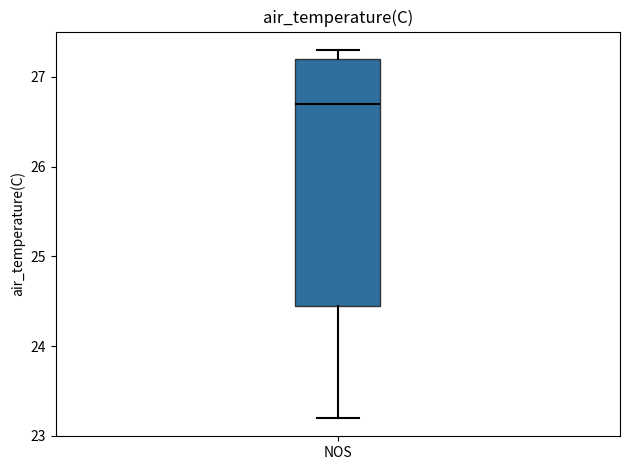

Transcribe this box plot: give where the median line is, the range the box spans, and where the two whiskers end, as read against the y-axis. The values are not printed on the chart, so give them approximately, as read against the axis.

median 26.7, box 24.5 to 27.2, whiskers 23.2 to 27.3